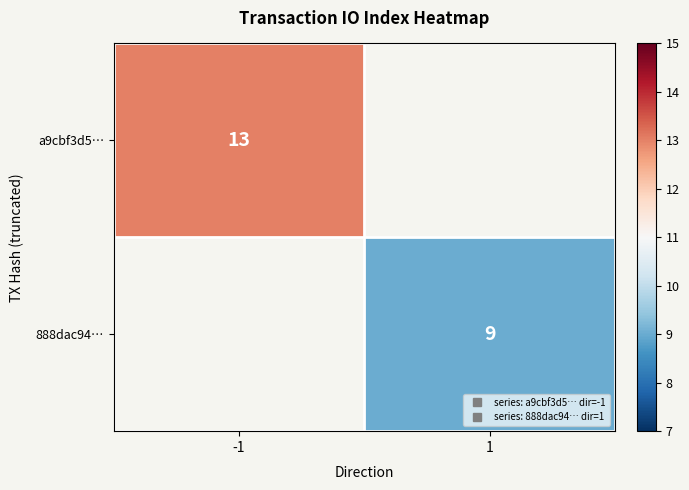

Where is a9cbf3d5… nearest to the value 13?

-1